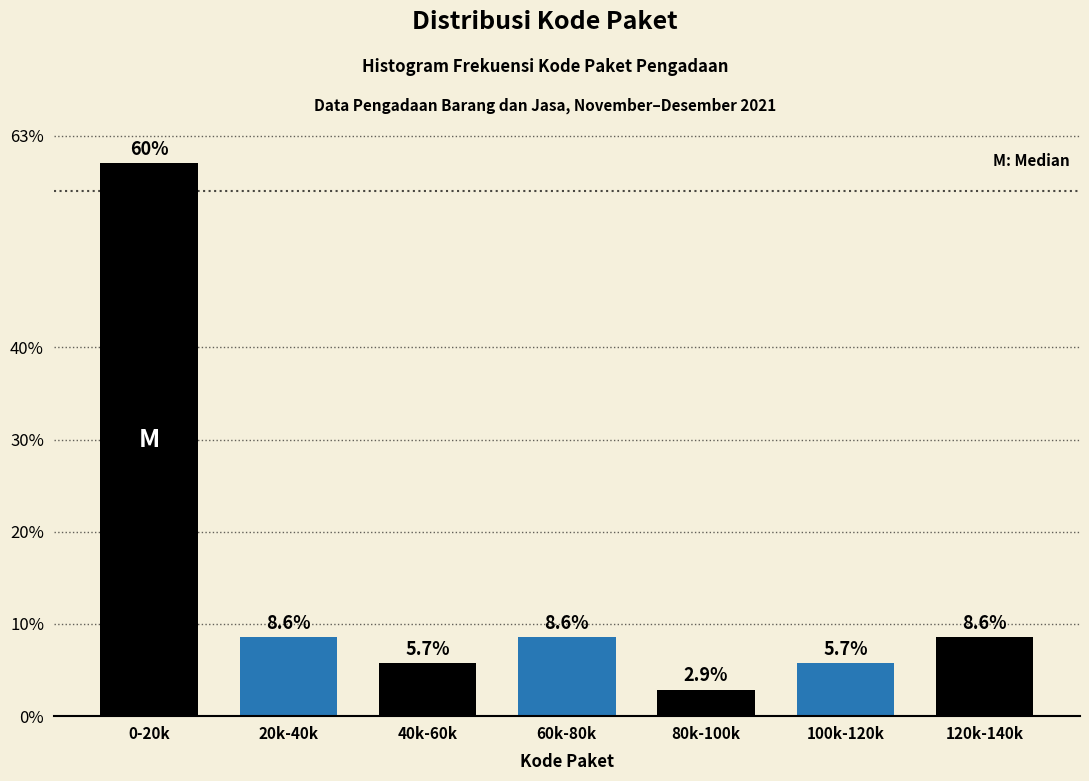

Reading left to right, transcribe all the data shown in this chart.

60.0	8.6	5.7	8.6	2.9	5.7	8.6